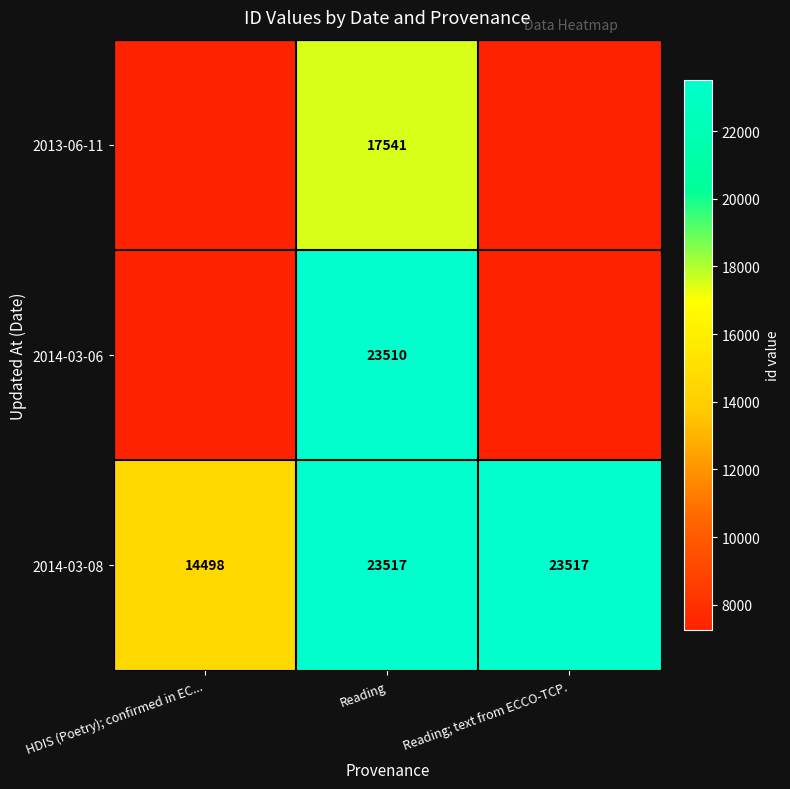

How many data points does each series have?

3